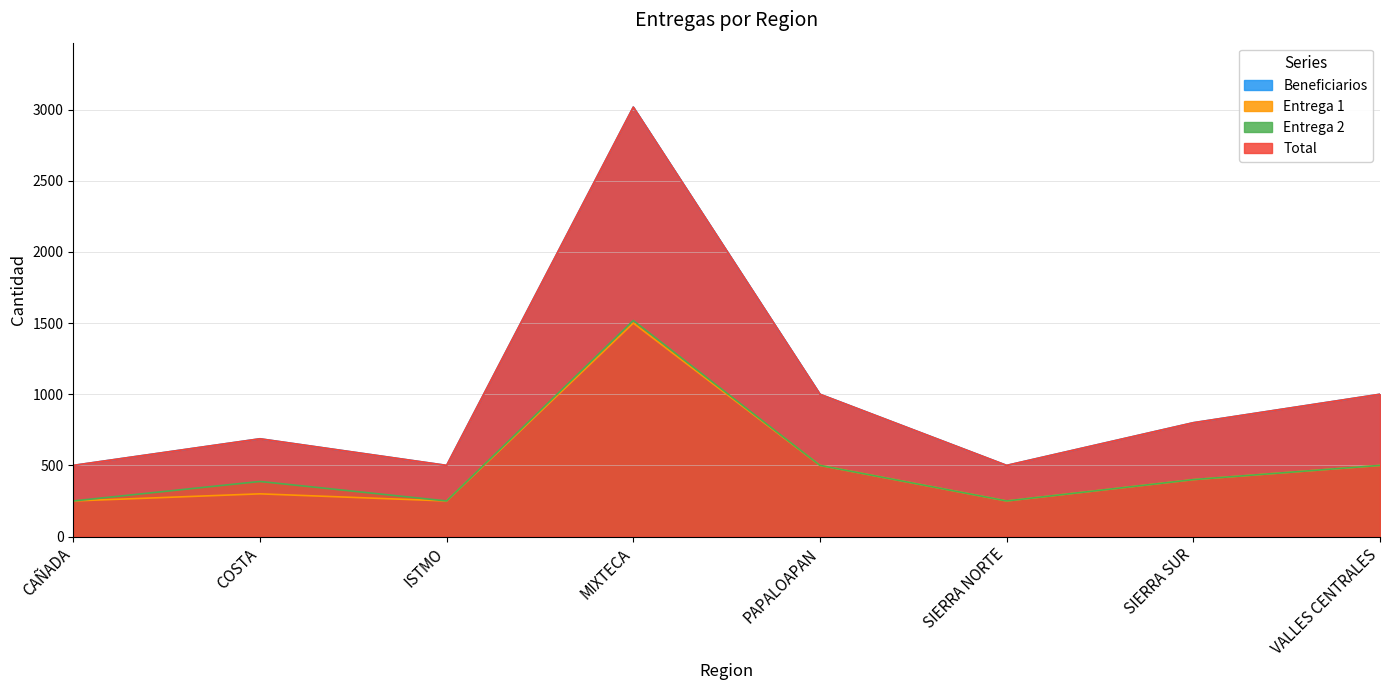

What position from the left is MIXTECA?

4